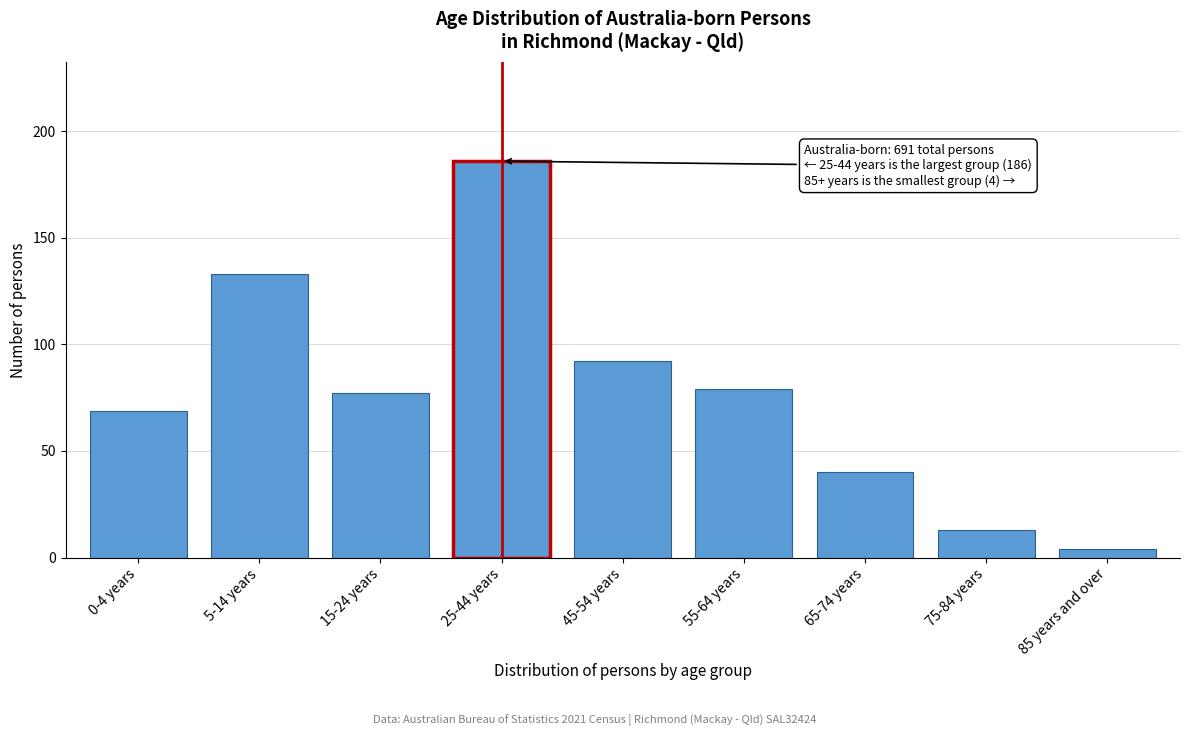

Reading right to left, list all the values displayed in this chart.

85 years and over=4	75-84 years=13	65-74 years=40	55-64 years=79	45-54 years=92	25-44 years=186	15-24 years=77	5-14 years=133	0-4 years=69